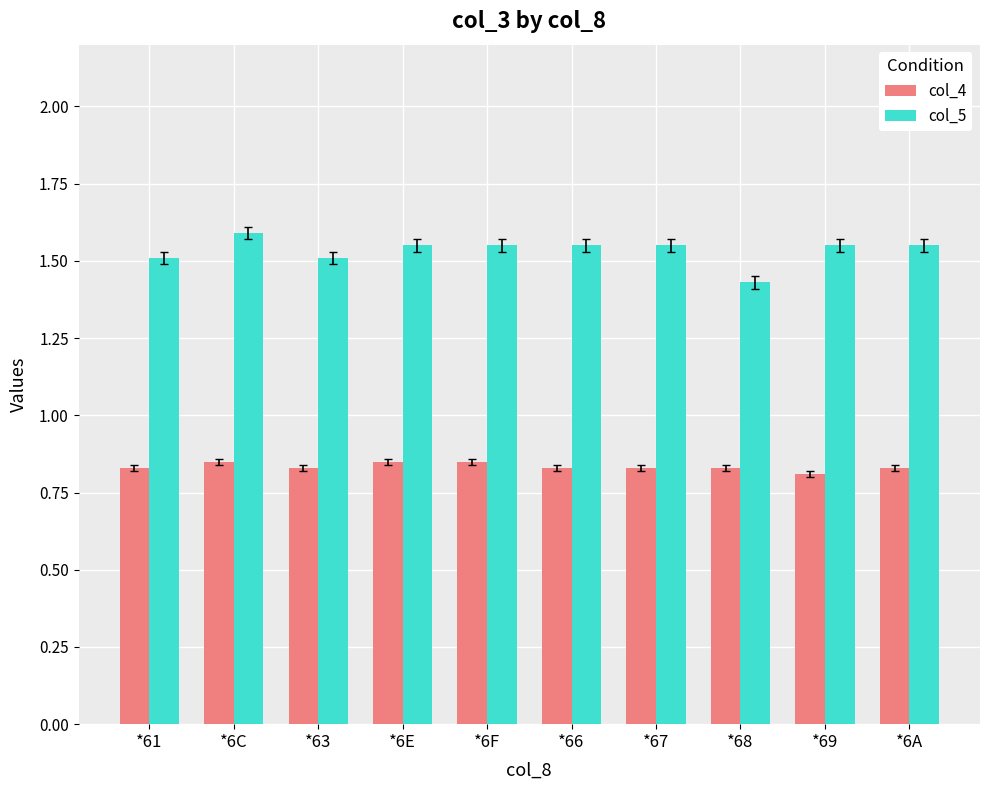

How many col_5 values are between 1 and 2?

10